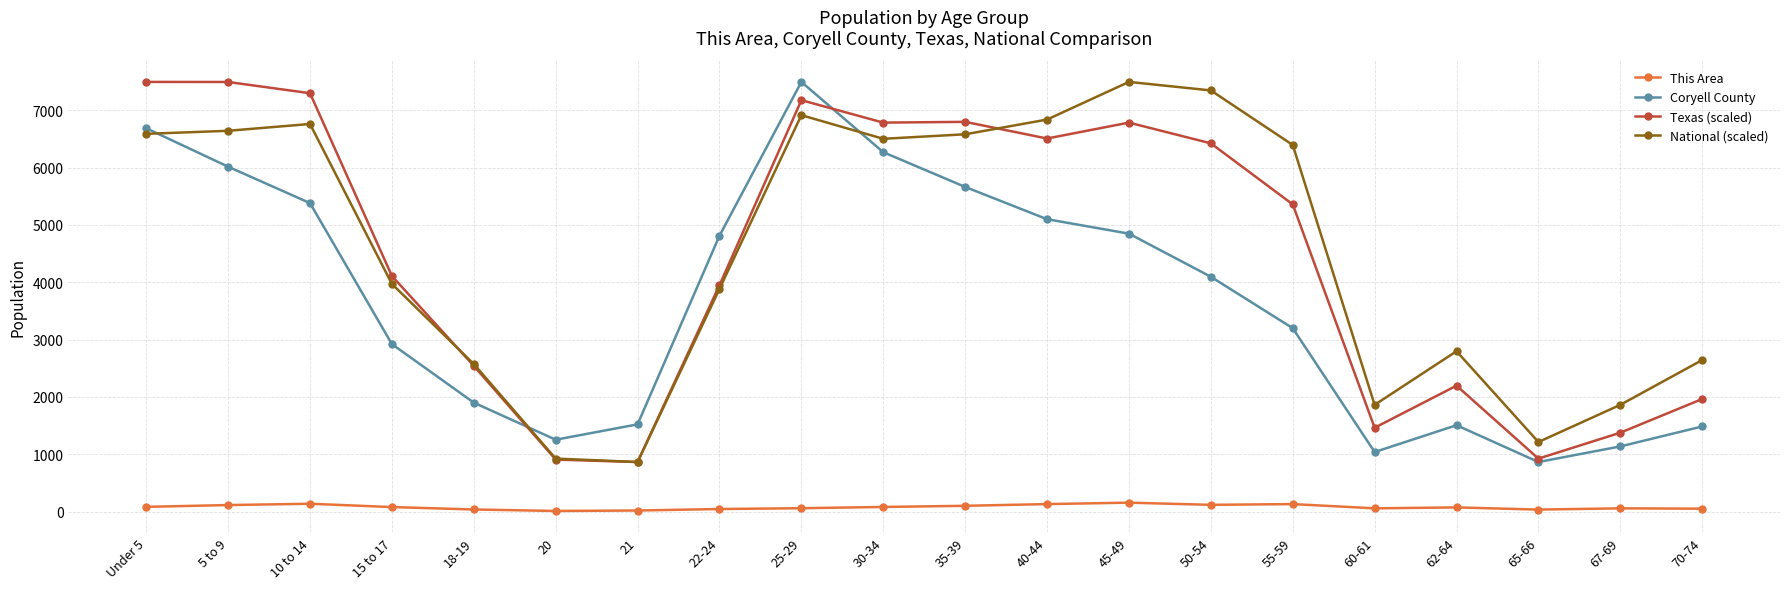

Where is Coryell County nearest to the value 4179?

50-54